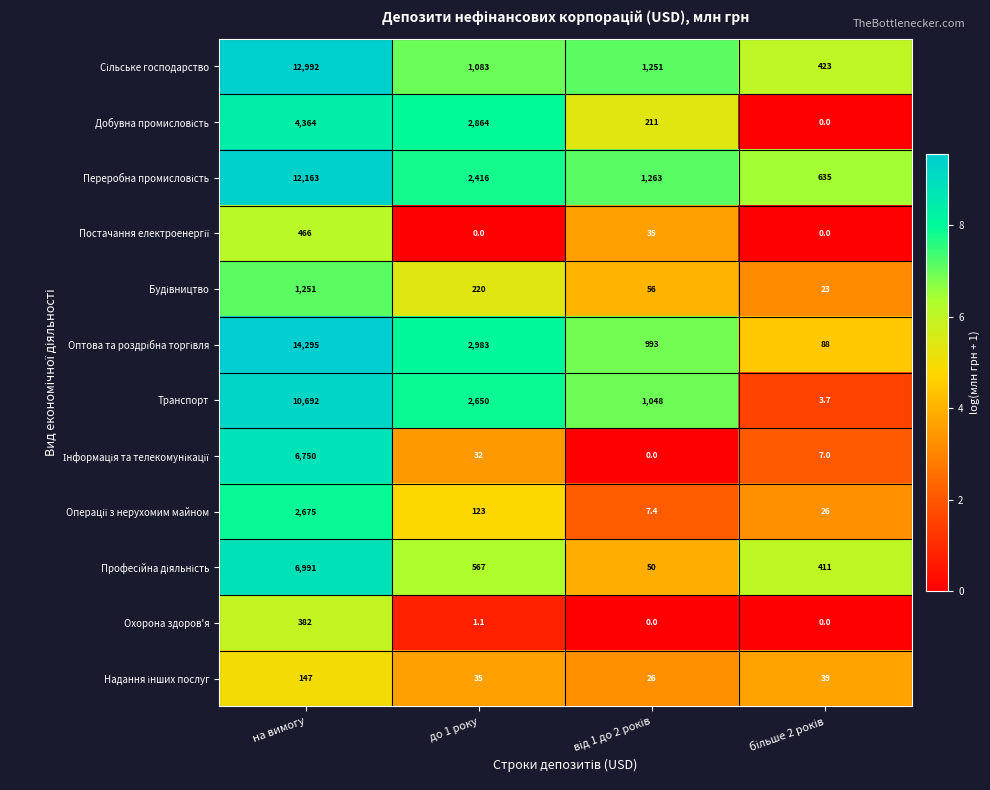

Count the number of data series in this chart.

12